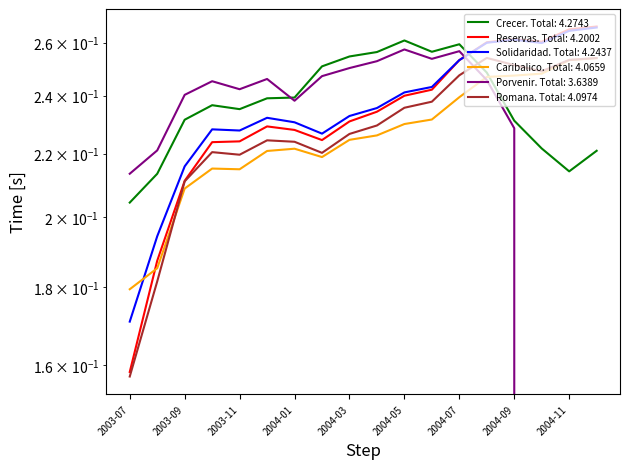

What is the value of the Reservas point at the 12th from the left?

0.2